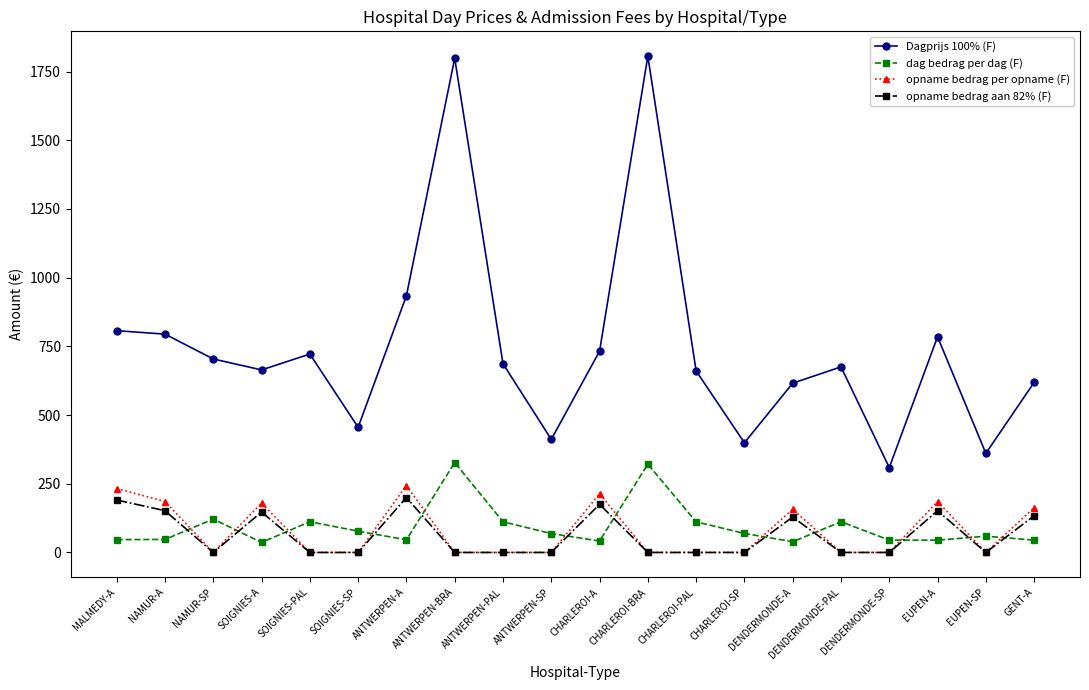

The value of Dagprijs 100% (F) at EUPEN-A is 1310.6. True or false?

False